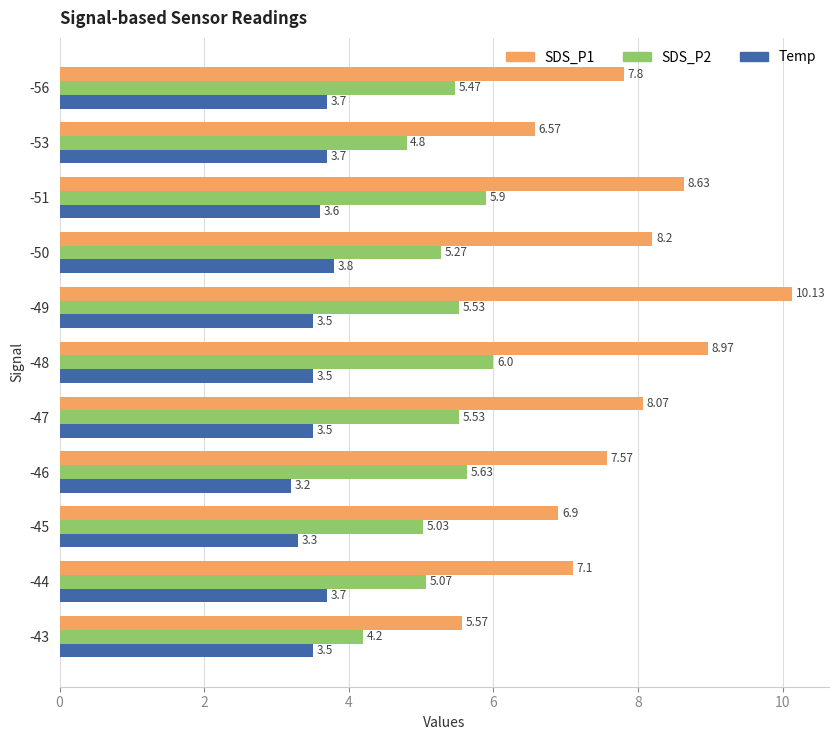

How many values in the SDS_P2 series are below 5?

2